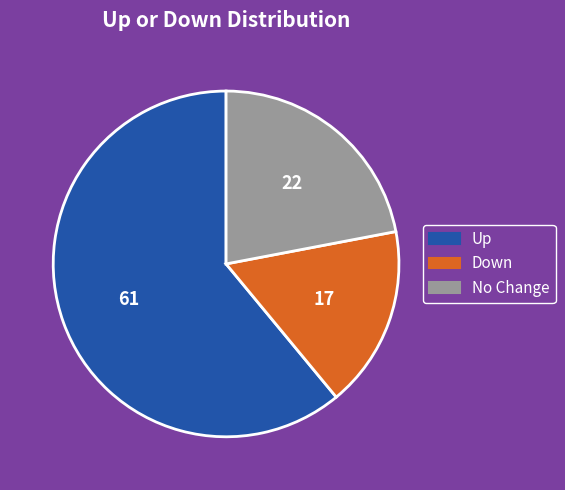

Which slice is the largest?

Up